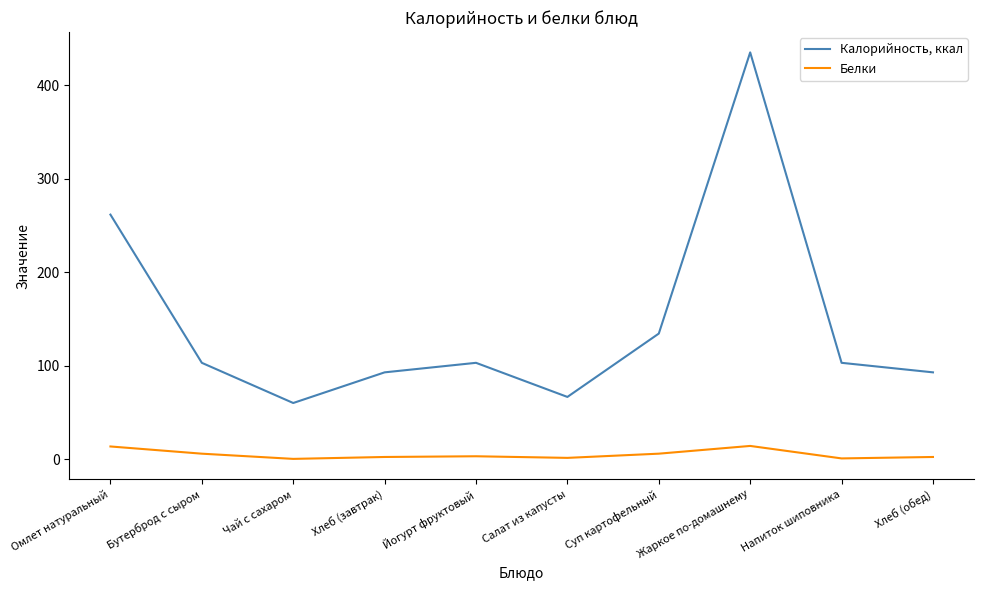

What is the difference between the Калорийность, ккал values at Жаркое по-домашнему and Бутерброд с сыром?

332.2